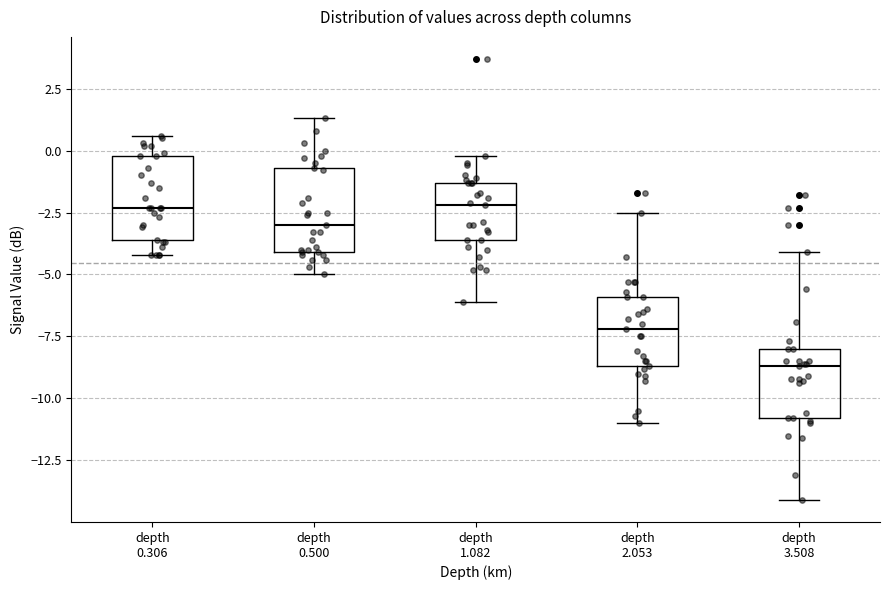

Reading left to right, transcribe this box plot: for each box, give where its median line is, the range the box spans, and where its two whiskers end, as read against the y-axis. The values are not printed on the chart, so give them approximately, as read against the axis.

depth 0.306: median -2.5, box -3.5 to 0.0, whiskers -4.0 to 0.5
depth 0.500: median -3.0, box -4.0 to -0.5, whiskers -5.0 to 1.5
depth 1.082: median -2.0, box -3.5 to -1.5, whiskers -6.0 to 0.0
depth 2.053: median -7.0, box -8.5 to -6.0, whiskers -11.0 to -2.5
depth 3.508: median -8.5, box -11.0 to -8.0, whiskers -14.0 to -4.0